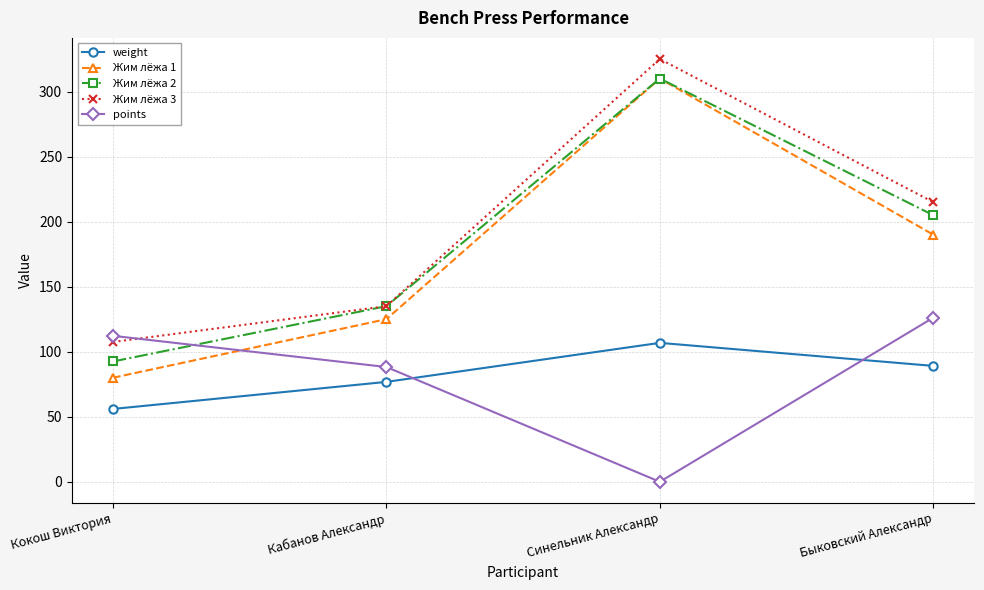

Which series changed the most between Кокош Виктория and Кабанов Александр?

Жим лёжа 1